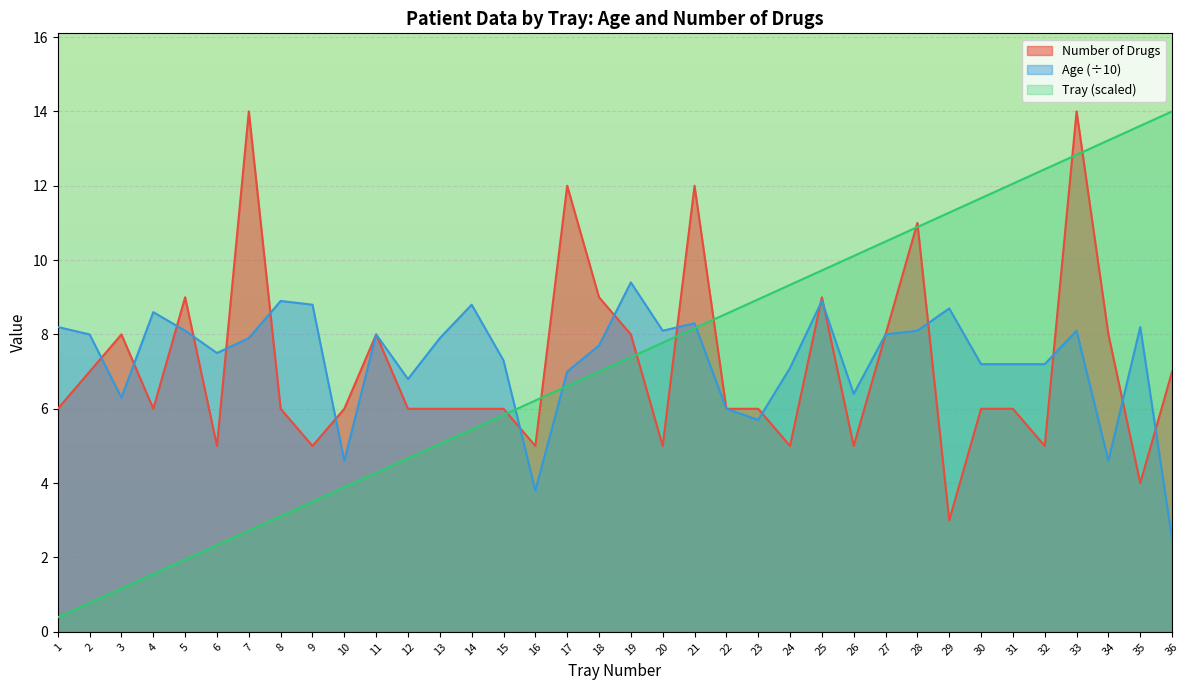

Reading right to left, list all the values displayed in this chart.

Number of Drugs: 36=7.0	35=4.0	34=8.0	33=14.0	32=5.0	31=6.0	30=6.0	29=3.0	28=11.0	27=8.0	26=5.0	25=9.0	24=5.0	23=6.0	22=6.0	21=12.0	20=5.0	19=8.0	18=9.0	17=12.0	16=5.0	15=6.0	14=6.0	13=6.0	12=6.0	11=8.0	10=6.0	9=5.0	8=6.0	7=14.0	6=5.0	5=9.0	4=6.0	3=8.0	2=7.0	1=6.0
Age: 36=2.5	35=8.2	34=4.6	33=8.1	32=7.2	31=7.2	30=7.2	29=8.7	28=8.1	27=8.0	26=6.4	25=8.9	24=7.1	23=5.7	22=6.0	21=8.3	20=8.1	19=9.4	18=7.7	17=7.0	16=3.8	15=7.3	14=8.8	13=7.9	12=6.8	11=8.0	10=4.6	9=8.8	8=8.9	7=7.9	6=7.5	5=8.1	4=8.6	3=6.3	2=8.0	1=8.2
Tray: 36=14.0	35=13.6	34=13.2	33=12.8	32=12.4	31=12.1	30=11.7	29=11.3	28=10.9	27=10.5	26=10.1	25=9.7	24=9.3	23=8.9	22=8.6	21=8.2	20=7.8	19=7.4	18=7.0	17=6.6	16=6.2	15=5.8	14=5.4	13=5.1	12=4.7	11=4.3	10=3.9	9=3.5	8=3.1	7=2.7	6=2.3	5=1.9	4=1.6	3=1.2	2=0.8	1=0.4